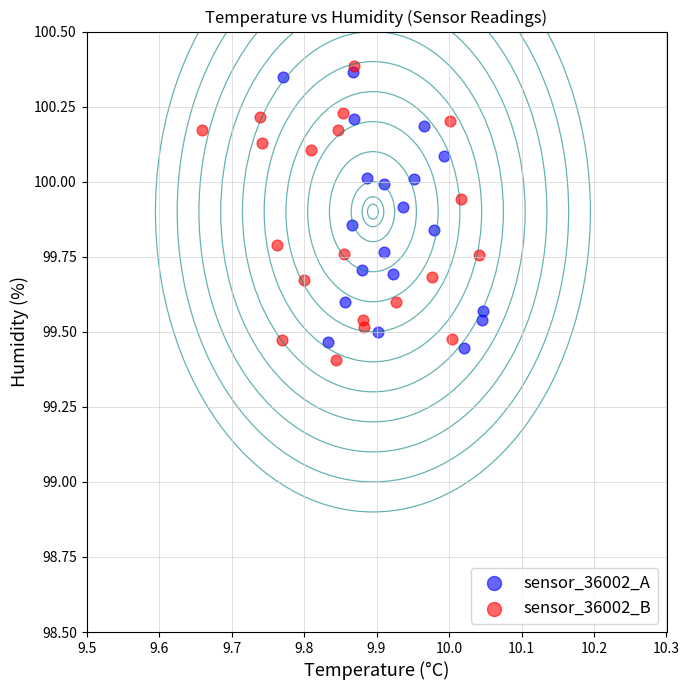

What are all the series names shown in the legend?

sensor_36002_A, sensor_36002_B